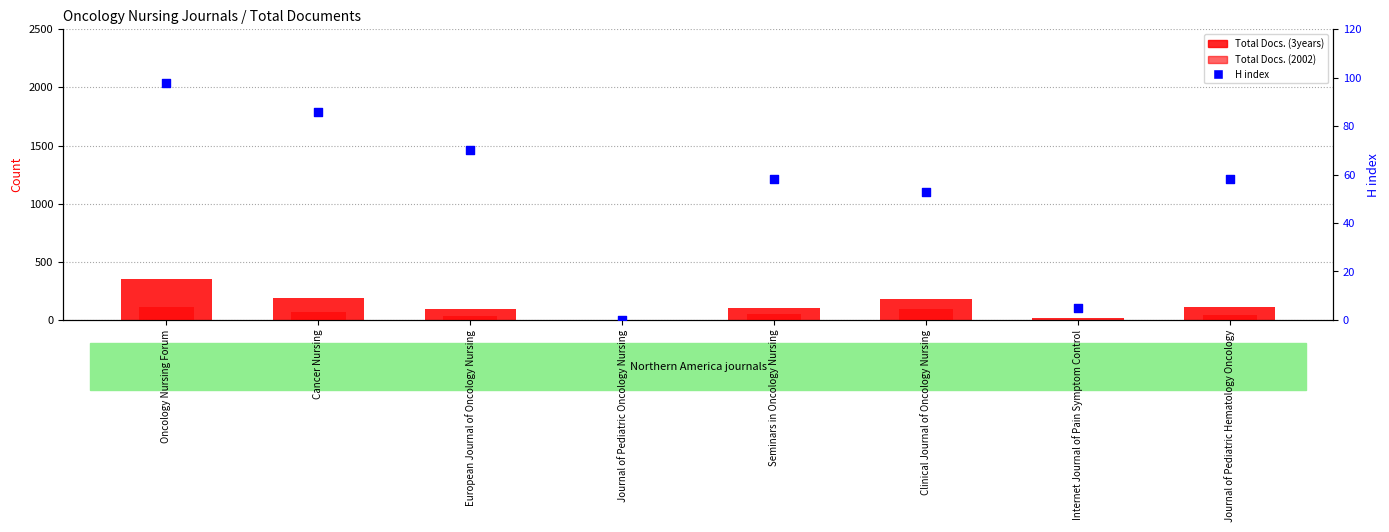

Which series has the largest total across all categories?

Total Docs. (3years)